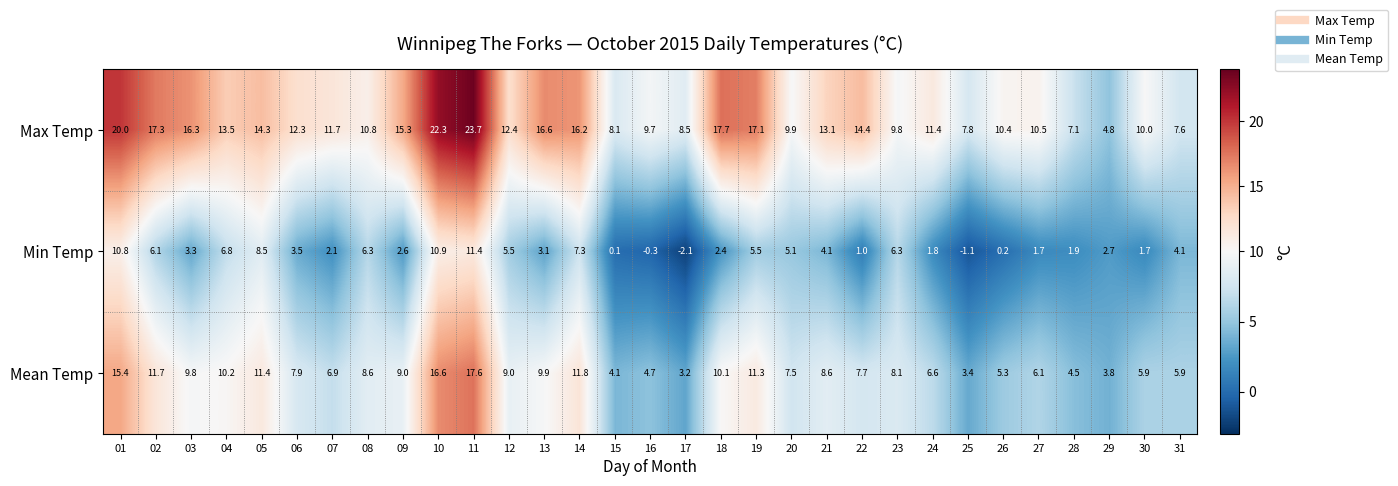

At 09, list the series in order from largest to smallest.

Max Temp, Mean Temp, Min Temp